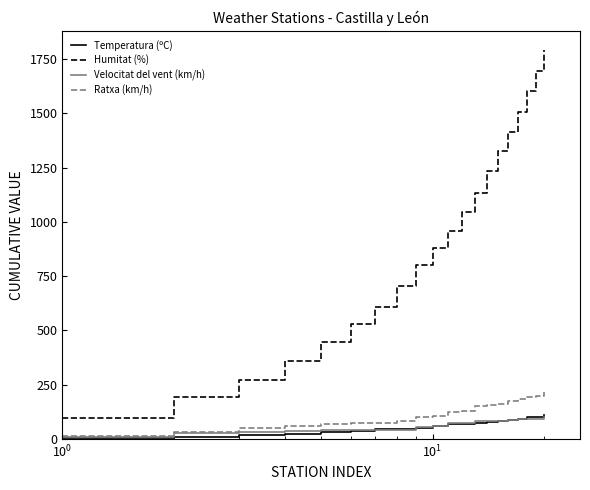

What is the greatest value displayed?

1791.0